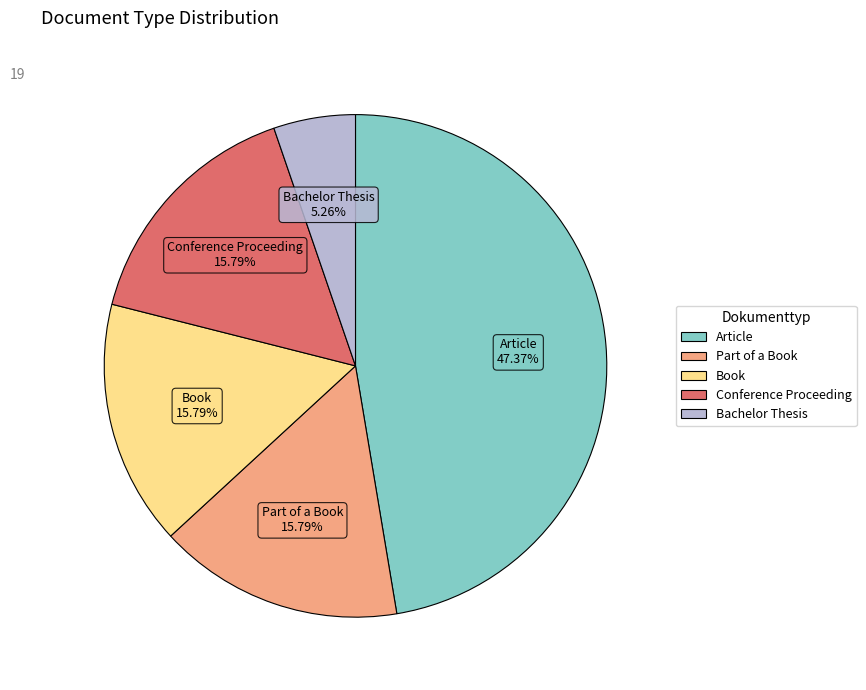

To the nearest percent, what portion does Bachelor Thesis represent?

5%